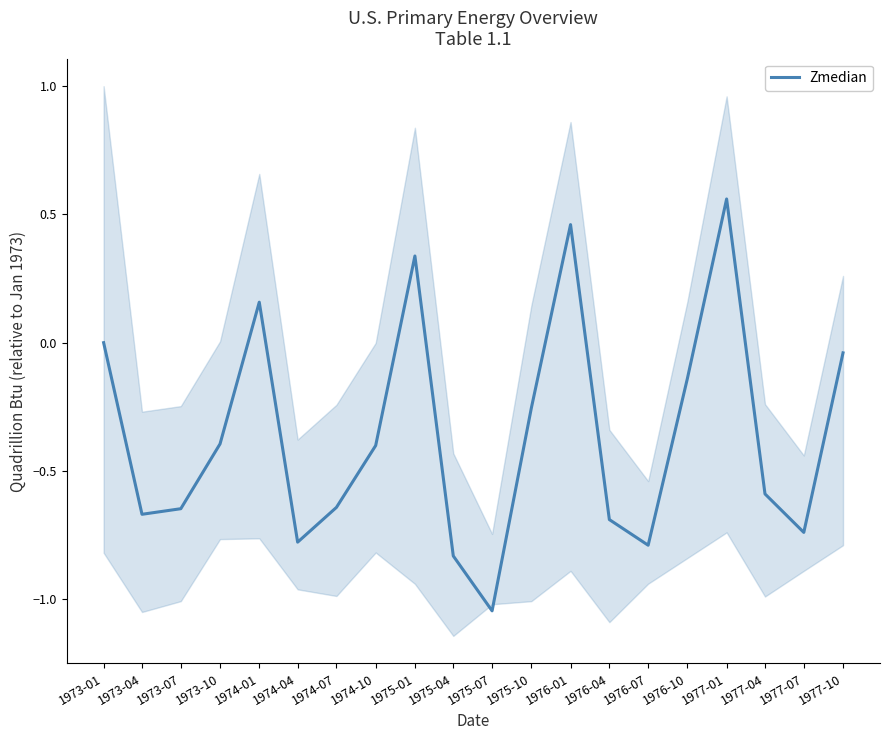

How many values exceed 0?

4